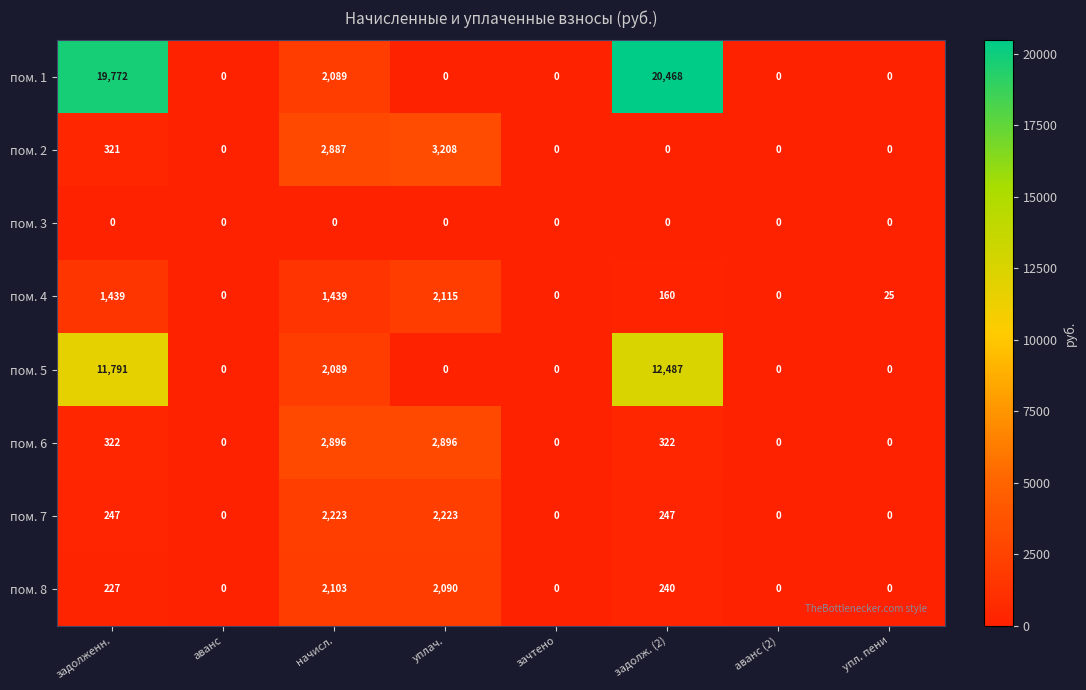

Which series has the largest range (max minus min)?

пом. 1